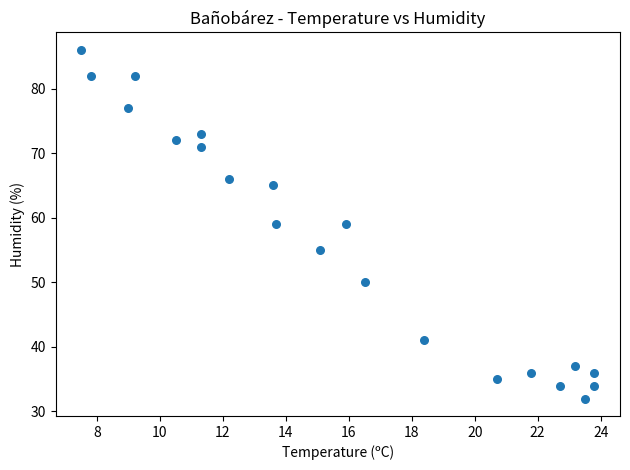

What is the range of Y values (max minus min)?

54